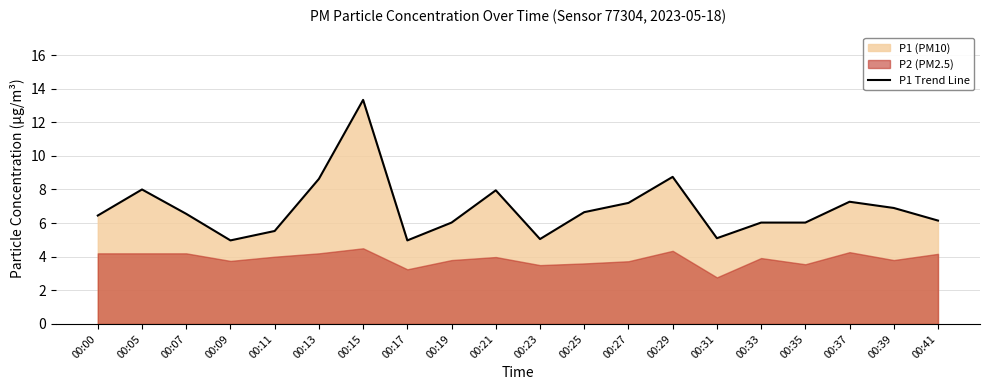

Which has a higher value, 00:23 or 00:33?

00:33